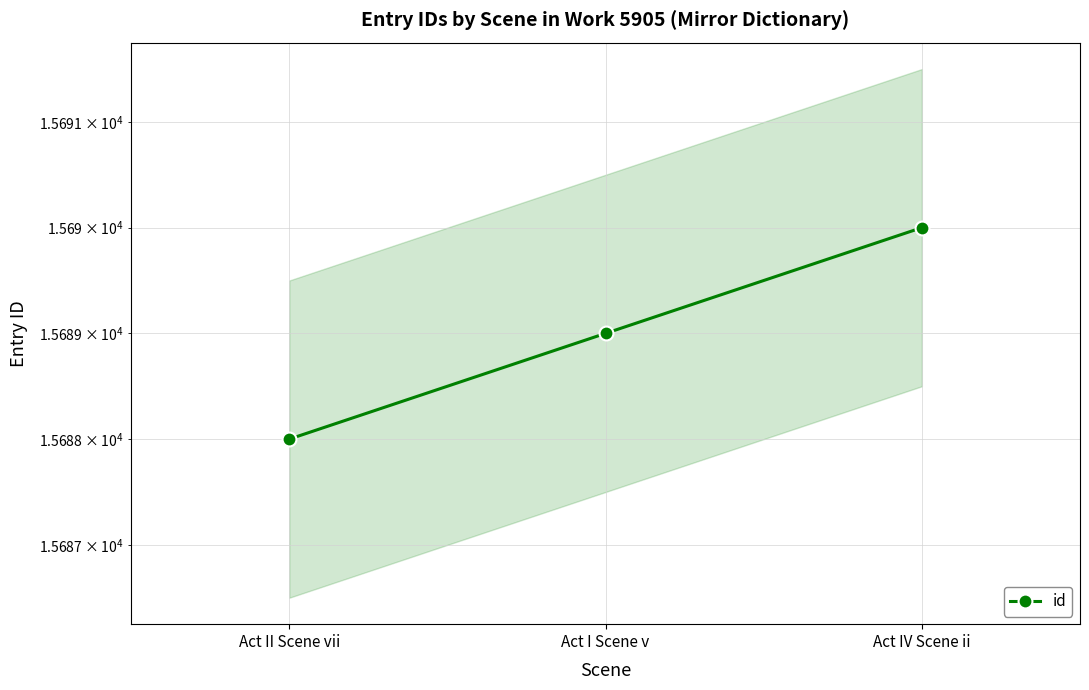

What is the change in value from Act II Scene vii to Act IV Scene ii?

+2